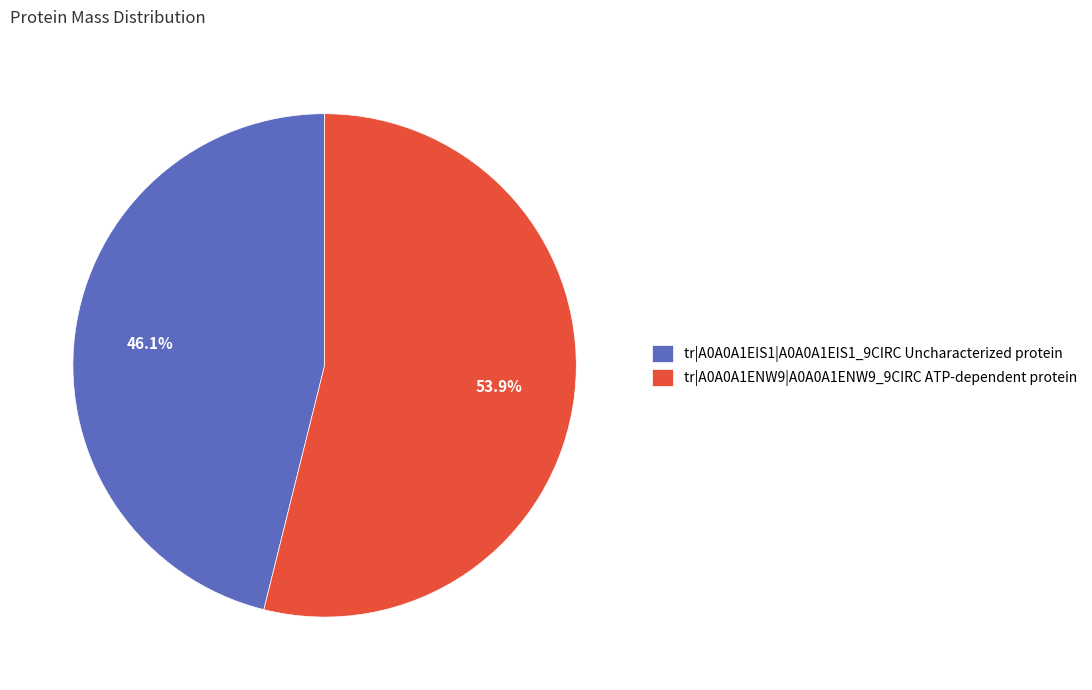

How many segments does this pie chart have?

2